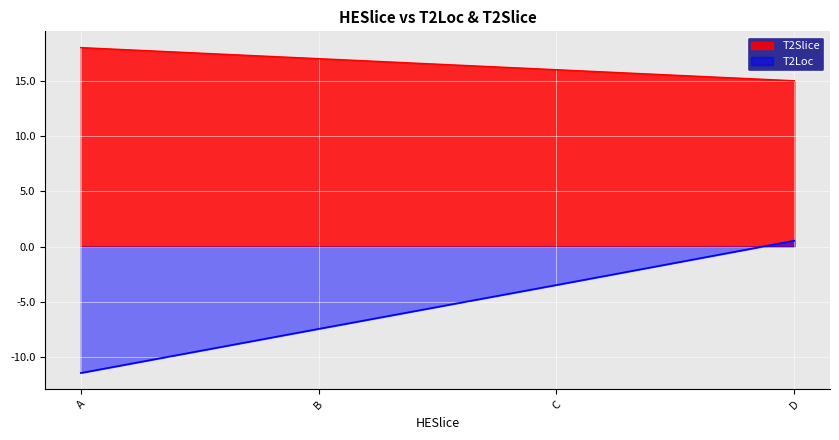

At how many categories does at least one series exceed 6?

4